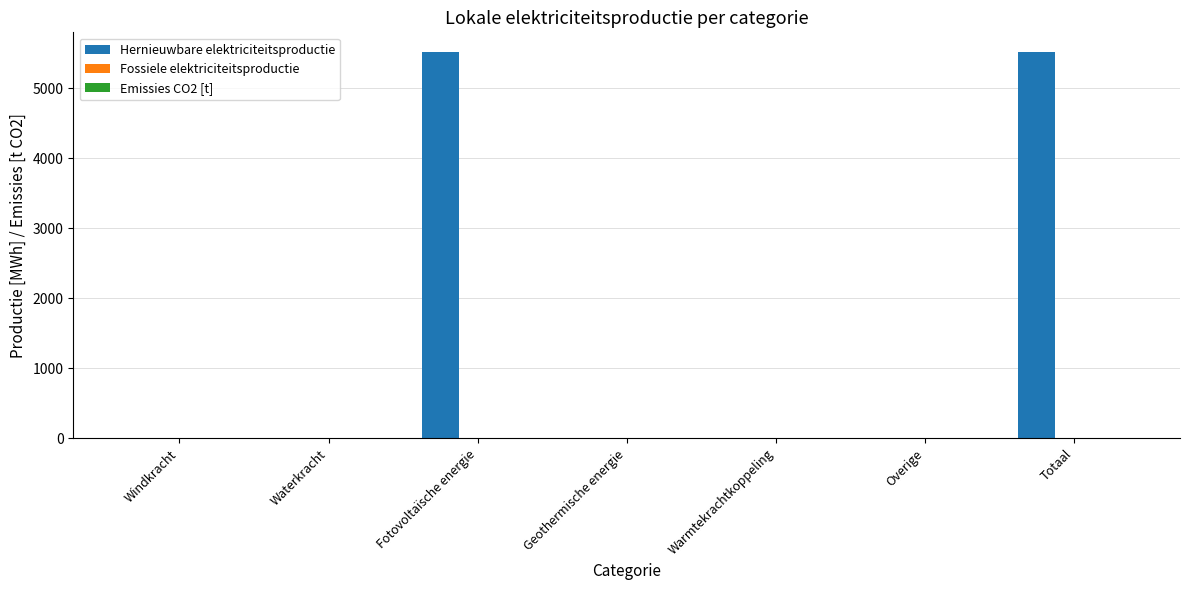

True or false: the data shows -2087.7 at Overige.

False